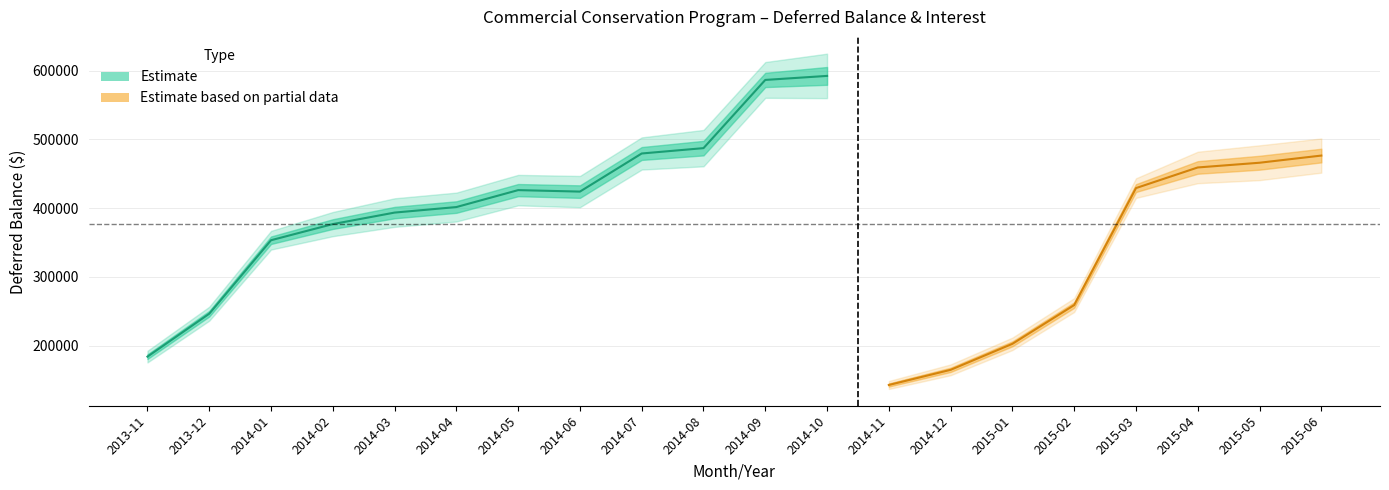

Where is the first local maximum for Interest?

2014-08